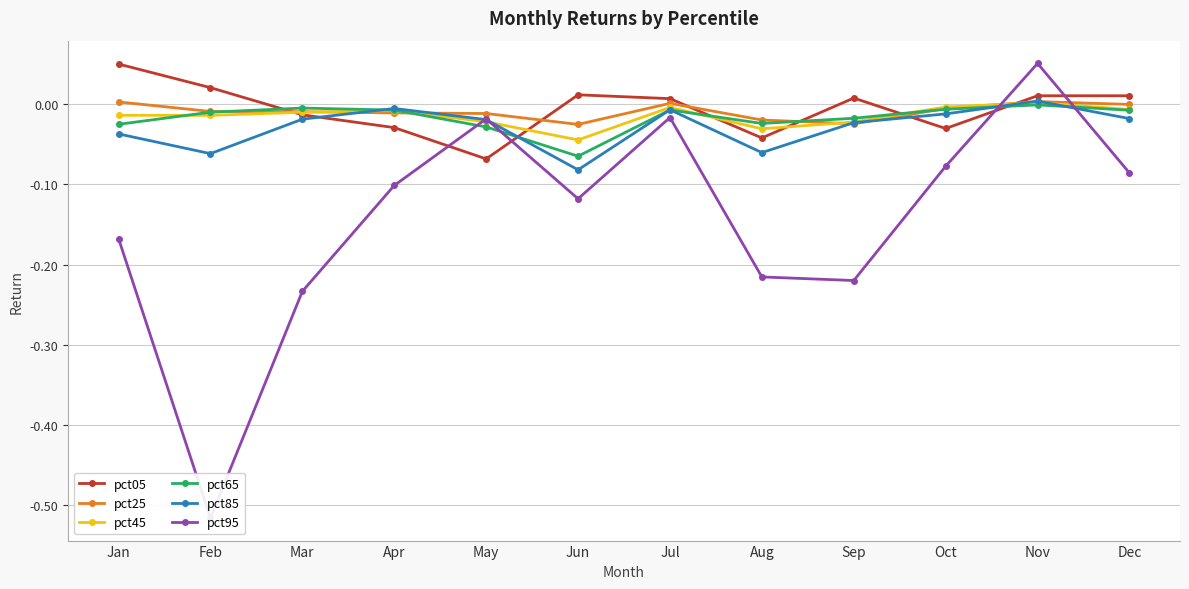

What is the difference between the maximum and minimum values in the pct65 series?

0.1